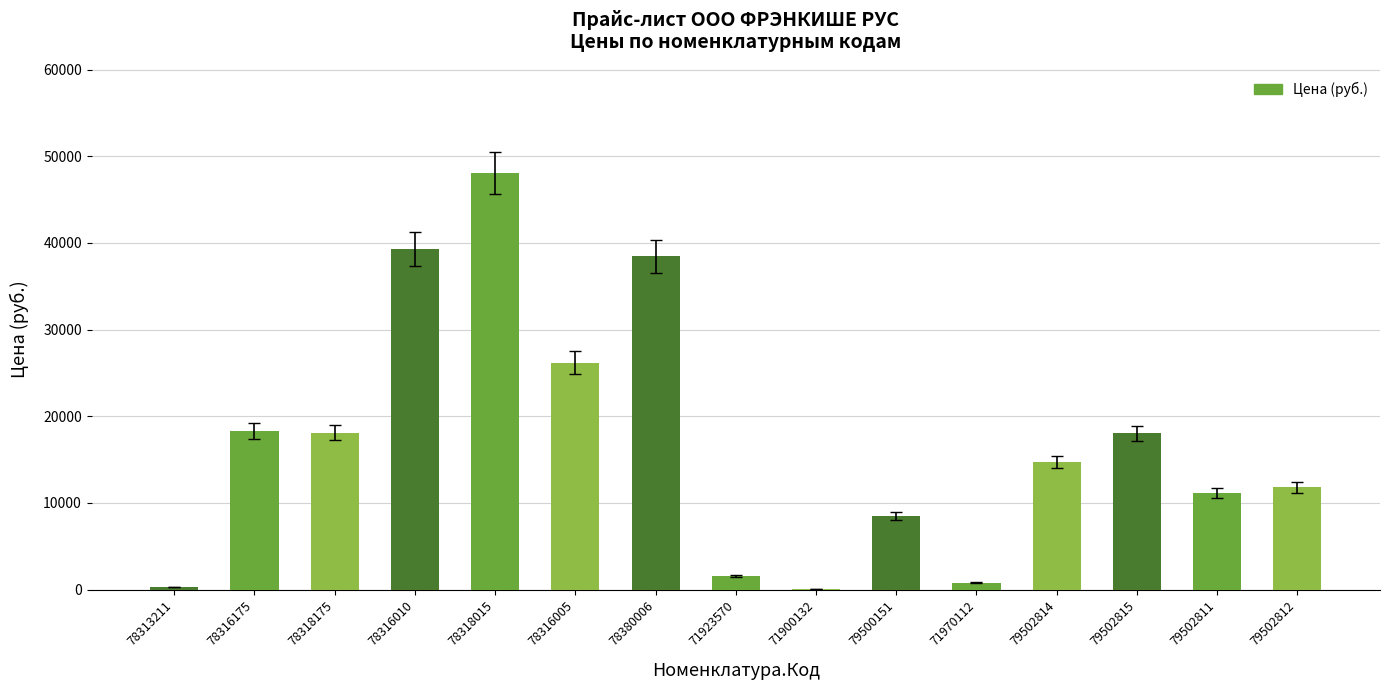

Which has a higher value, 78318015 or 78316010?

78318015